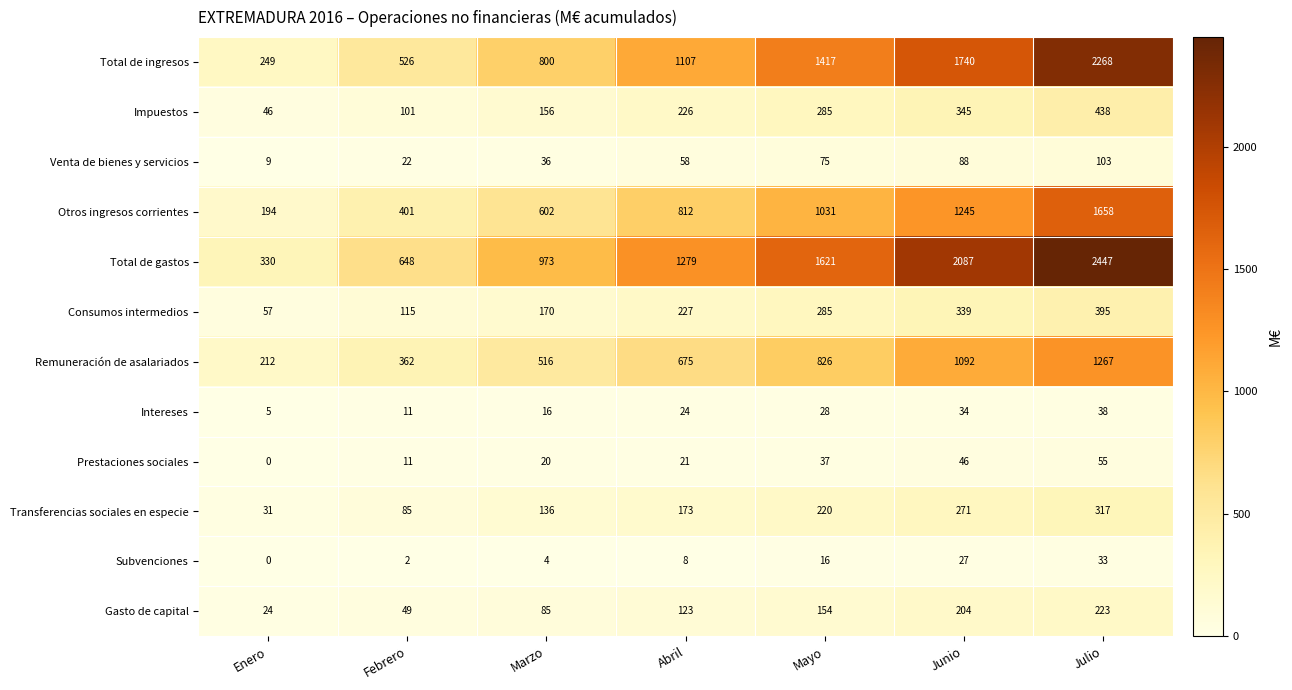

What is the difference between the maximum and minimum values in the Remuneración de asalariados series?

1055